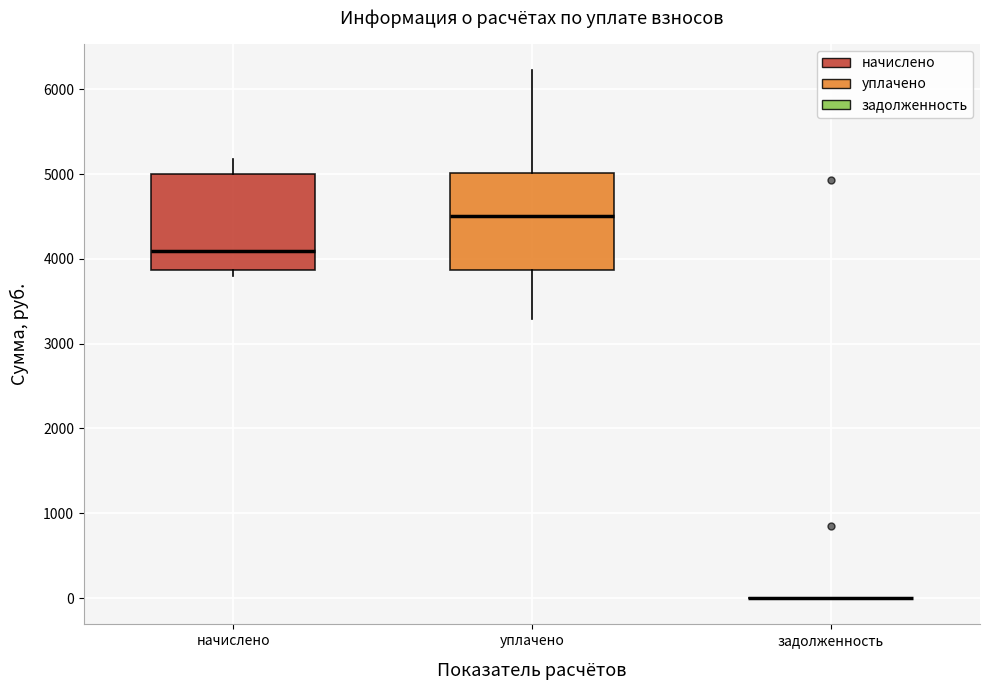

Reading left to right, read every box against the y-axis: the position of its median line, the range the box covers, and the ends of its whiskers. The values are not printed on the chart, so give them approximately, as read against the axis.

начислено: median 4100, box 3900 to 5000, whiskers 3800 to 5200
уплачено: median 4500, box 3900 to 5000, whiskers 3300 to 6200
задолженность: box collapsed to a line at 0, whiskers 0 to 0